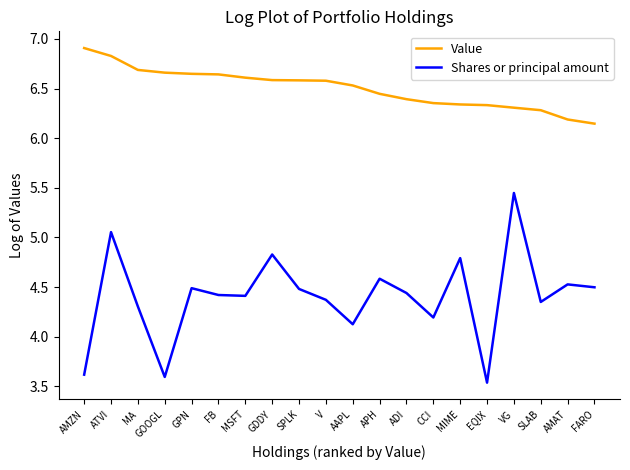

Which series changed the most between GOOGL and FARO?

Shares or principal amount